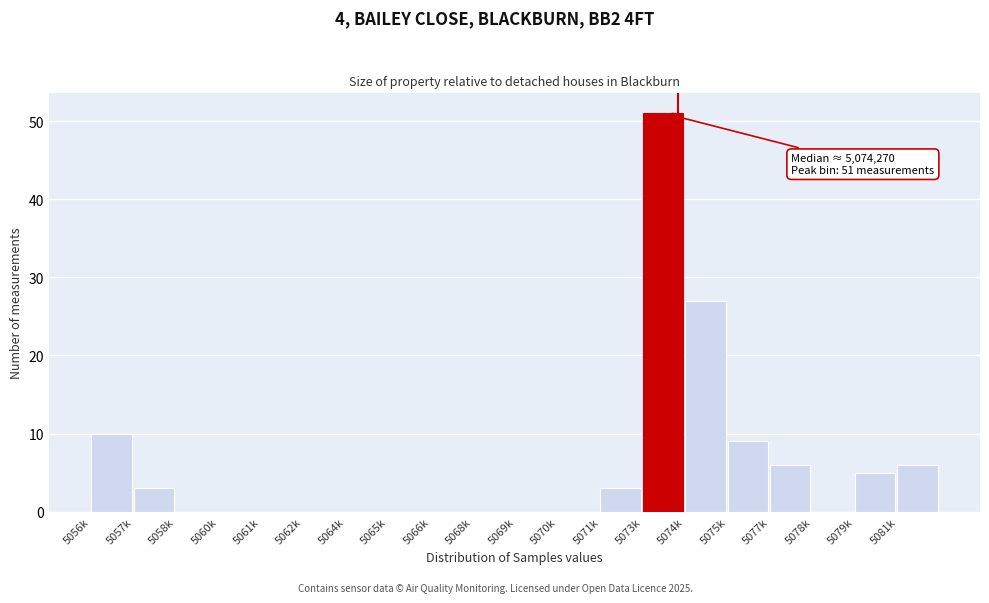

Reading right to left, extract all data points from this chart.

5081k=6	5079k=5	5078k=0	5077k=6	5075k=9	5074k=27	5073k=51	5071k=3	5070k=0	5069k=0	5068k=0	5066k=0	5065k=0	5064k=0	5062k=0	5061k=0	5060k=0	5058k=0	5057k=3	5056k=10